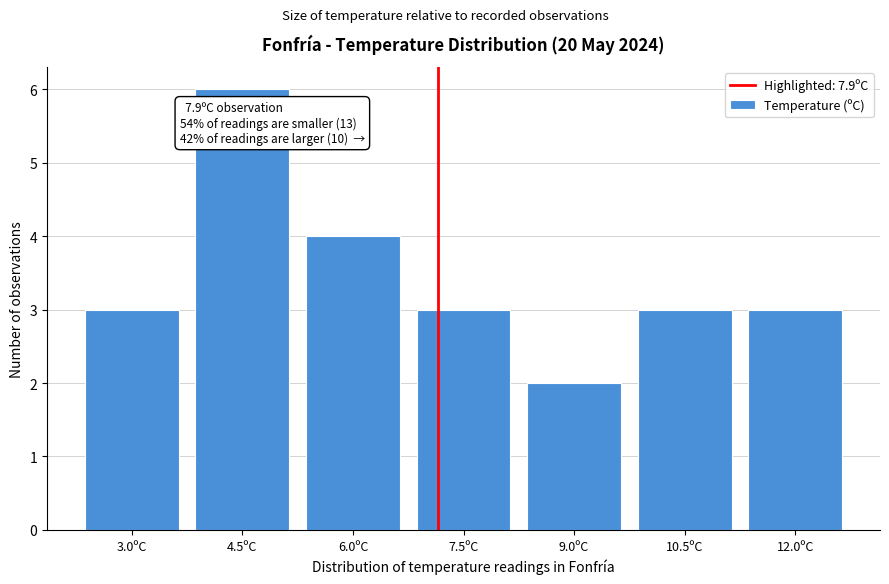

Reading left to right, what are all the values shown in this chart?

3	6	4	3	2	3	3